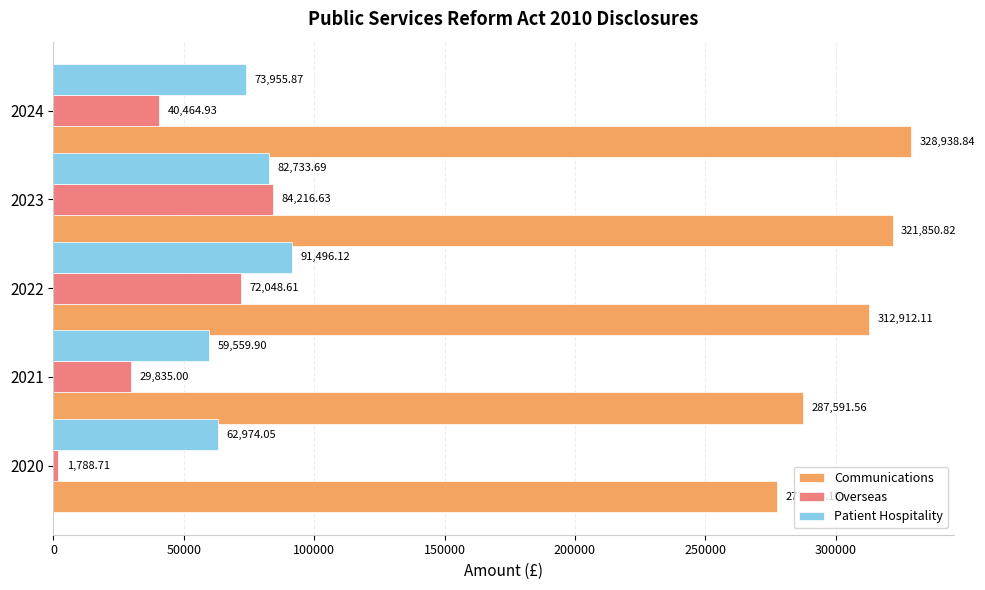

Which label corresponds to the largest value in the chart?

2024